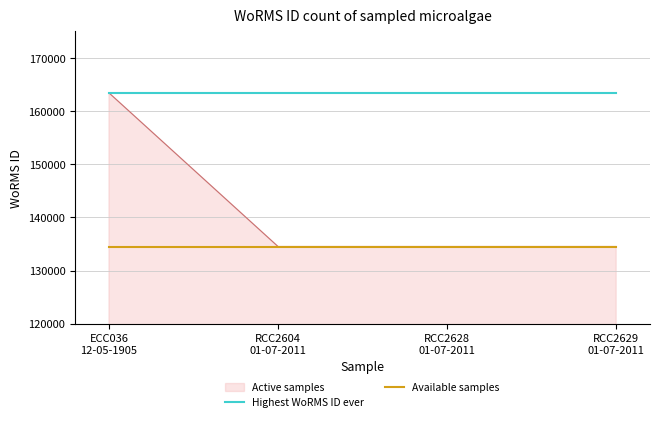

What value does the Available samples series have at ECC036
12-05-1905?

134526